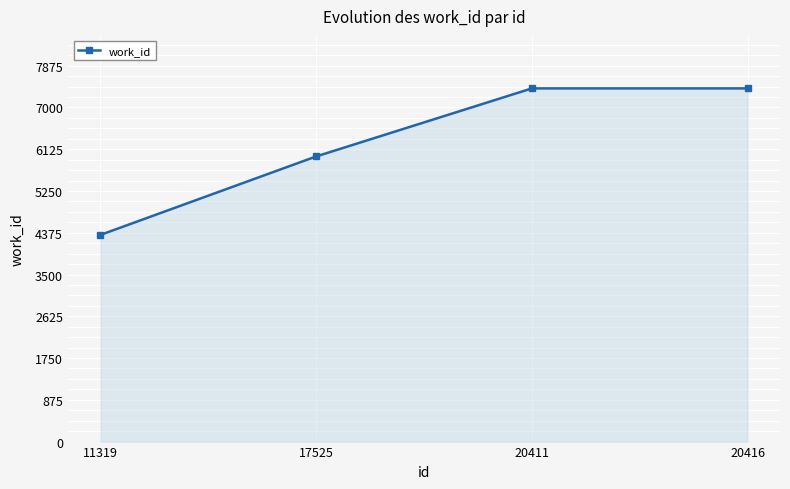

Approximately how many times larger is the value at 11319 compared to 17525?

0.7